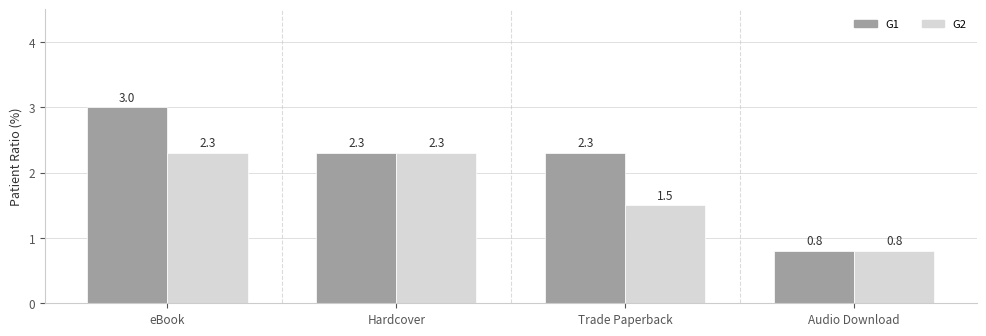

Which category has the highest value in the G1 series?

eBook